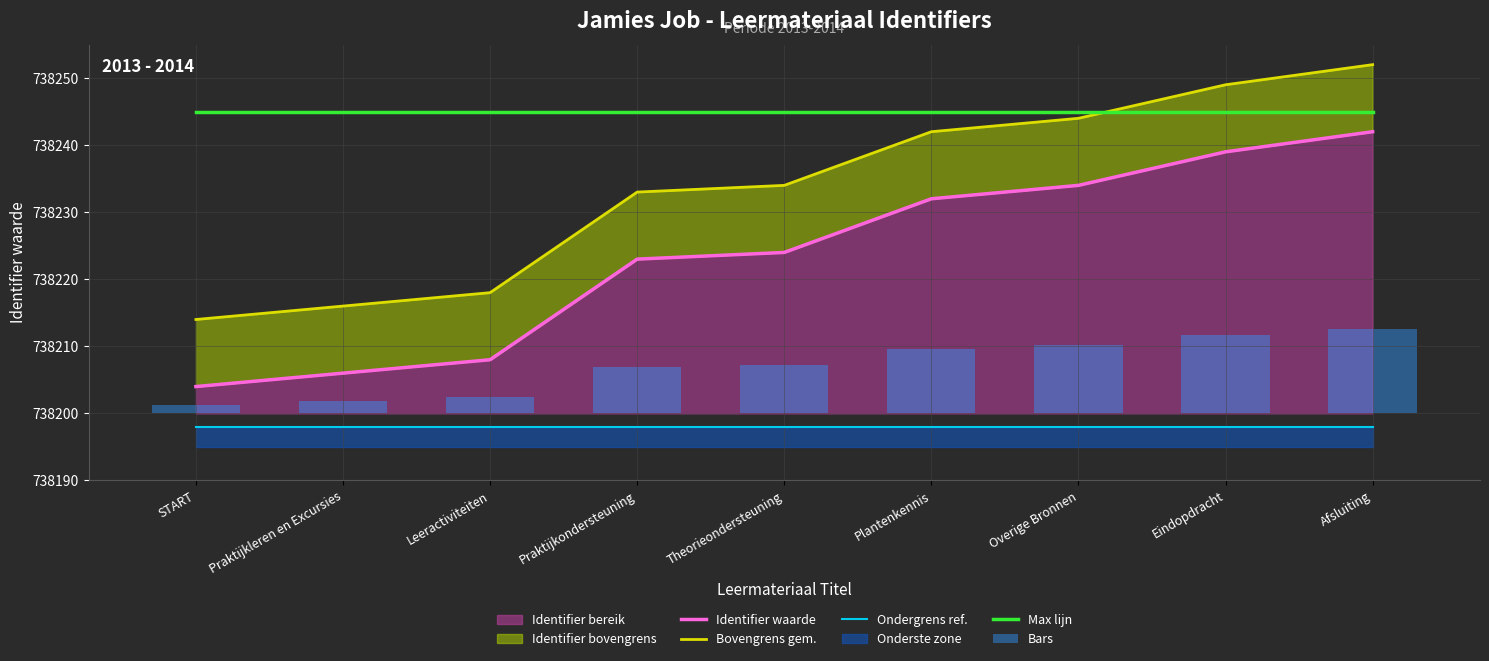

Reading left to right, what are all the values shown in this chart?

Identifier waarde: START=738204.0	Praktijkleren en Excursies=738206.0	Leeractiviteiten=738208.0	Praktijkondersteuning=738223.0	Theorieondersteuning=738224.0	Plantenkennis=738232.0	Overige Bronnen=738234.0	Eindopdracht=738239.0	Afsluiting=738242.0
Bovengrens gem.: START=738214.0	Praktijkleren en Excursies=738216.0	Leeractiviteiten=738218.0	Praktijkondersteuning=738233.0	Theorieondersteuning=738234.0	Plantenkennis=738242.0	Overige Bronnen=738244.0	Eindopdracht=738249.0	Afsluiting=738252.0
Ondergrens ref.: START=738198.0	Praktijkleren en Excursies=738198.0	Leeractiviteiten=738198.0	Praktijkondersteuning=738198.0	Theorieondersteuning=738198.0	Plantenkennis=738198.0	Overige Bronnen=738198.0	Eindopdracht=738198.0	Afsluiting=738198.0
Max lijn: START=738245.0	Praktijkleren en Excursies=738245.0	Leeractiviteiten=738245.0	Praktijkondersteuning=738245.0	Theorieondersteuning=738245.0	Plantenkennis=738245.0	Overige Bronnen=738245.0	Eindopdracht=738245.0	Afsluiting=738245.0
Bars: START=1.2	Praktijkleren en Excursies=1.8	Leeractiviteiten=2.4	Praktijkondersteuning=6.9	Theorieondersteuning=7.2	Plantenkennis=9.6	Overige Bronnen=10.2	Eindopdracht=11.7	Afsluiting=12.6